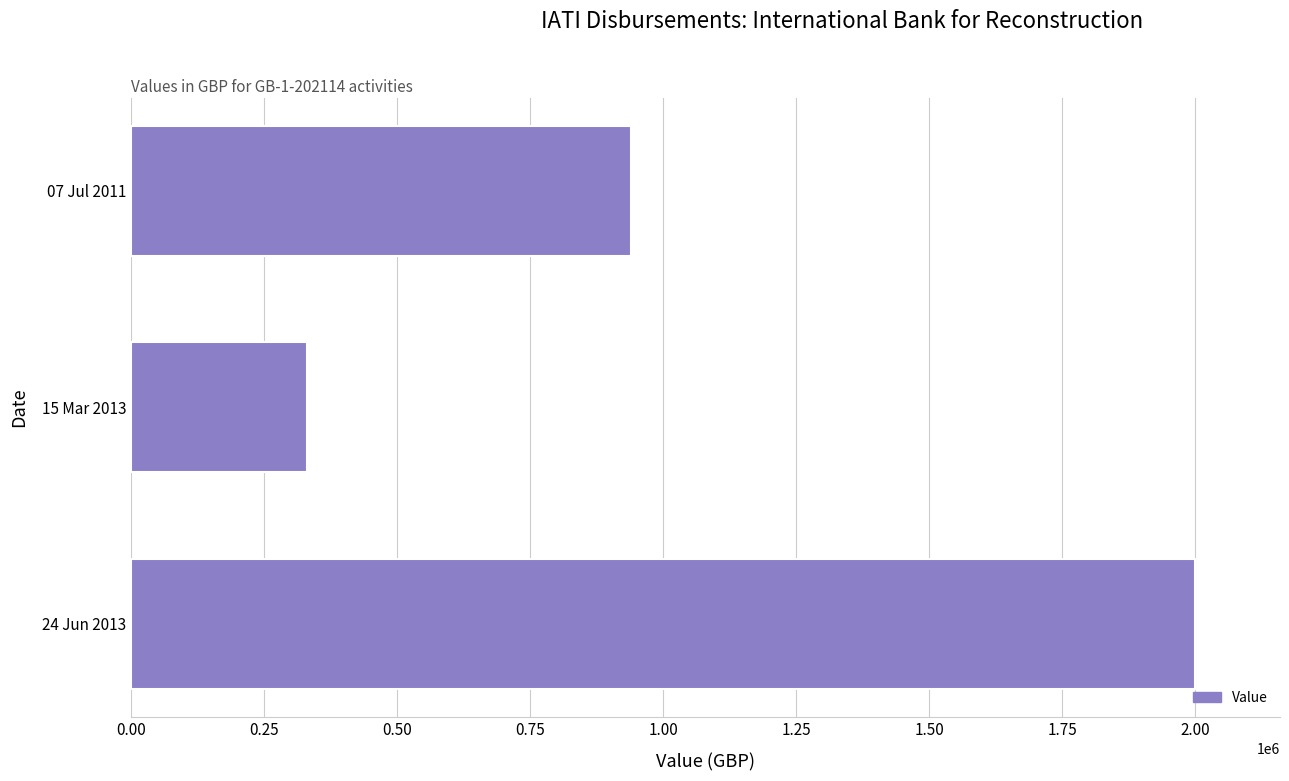

Are the bars grouped side by side (vs. stacked)?

No